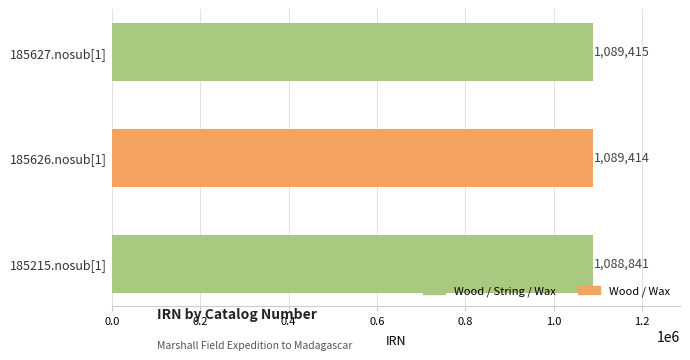

True or false: the data shows 1088841 at 185215.nosub[1].

True